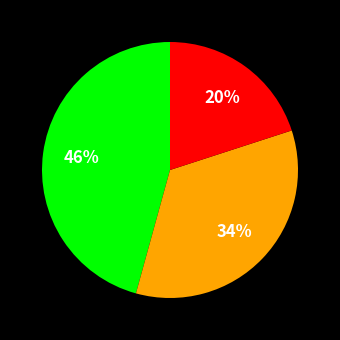

Is there any slice that represents more than half of the pie?

No